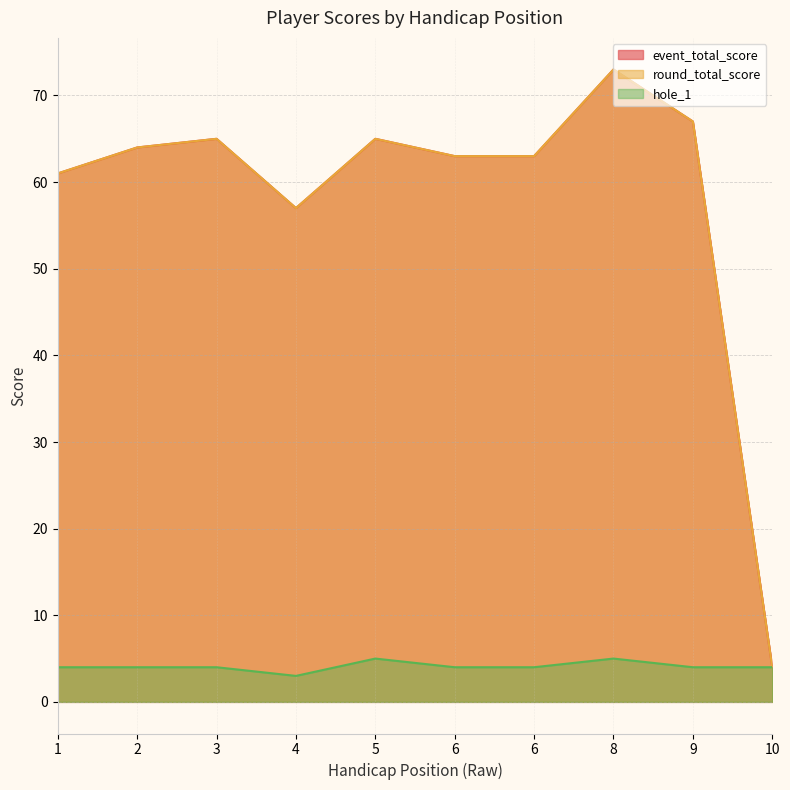

Rank the series by their maximum value, from lowest to highest.

hole_1, event_total_score, round_total_score